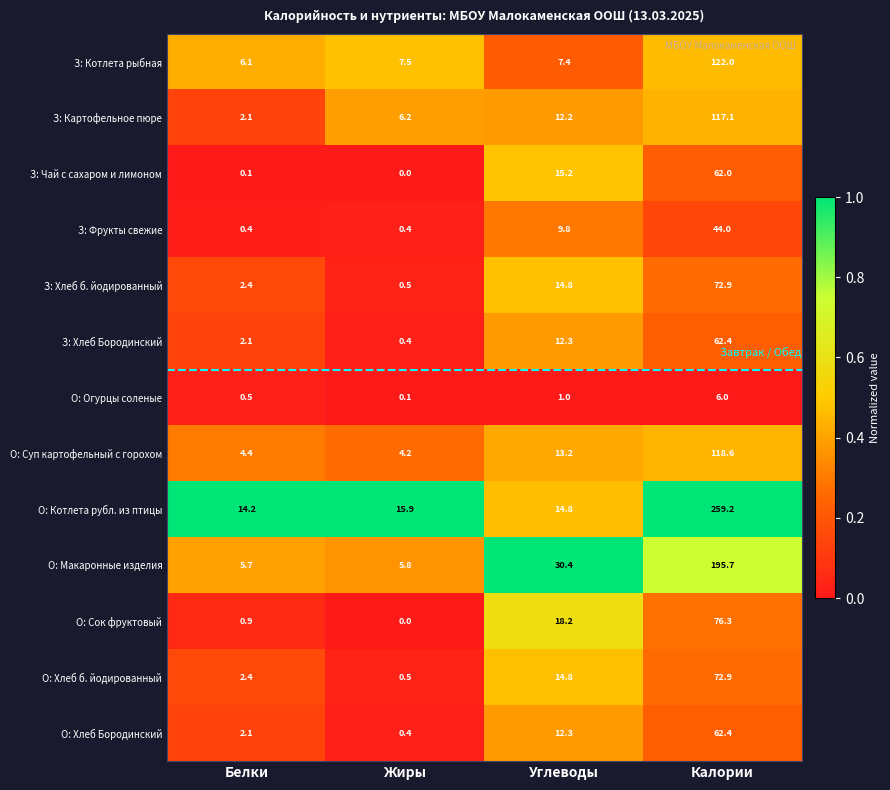

What is the maximum value for О: Огурцы соленые?

6.0